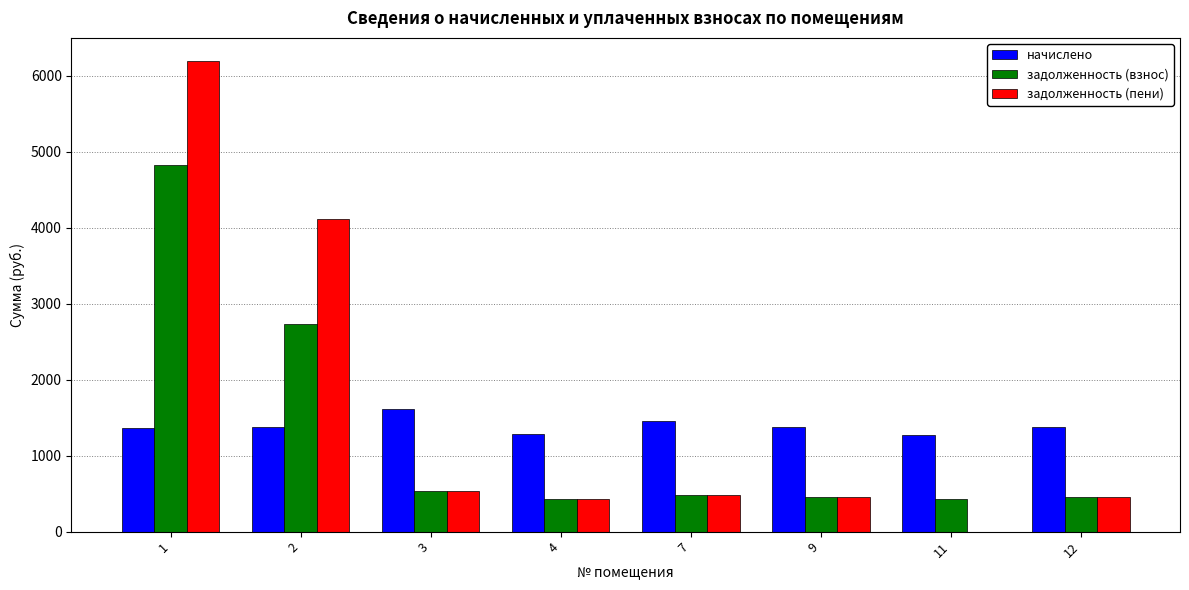

The value of задолженность (взнос) at 2 is 4781.2. True or false?

False